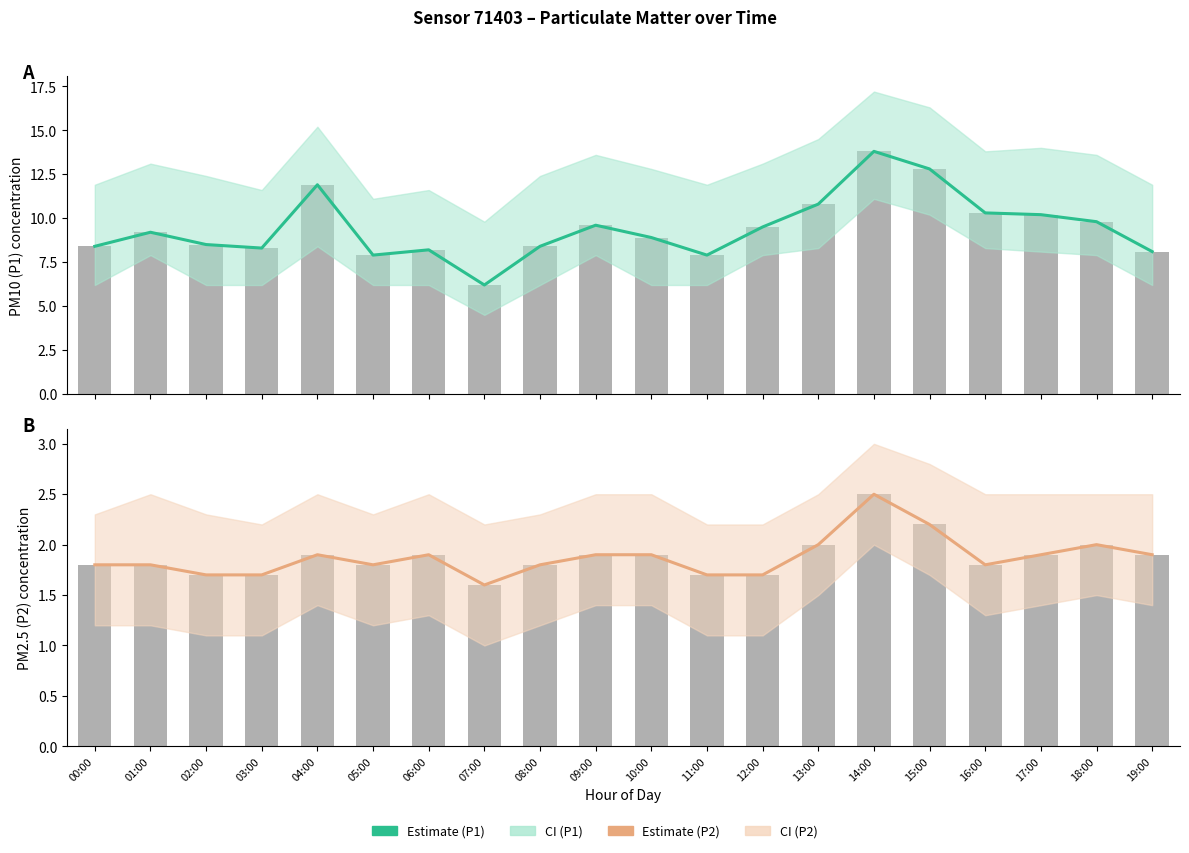

Reading left to right, extract all data points from this chart.

Estimate (P1): 00:00=8.4	01:00=9.2	02:00=8.5	03:00=8.3	04:00=11.9	05:00=7.9	06:00=8.2	07:00=6.2	08:00=8.4	09:00=9.6	10:00=8.9	11:00=7.9	12:00=9.5	13:00=10.8	14:00=13.8	15:00=12.8	16:00=10.3	17:00=10.2	18:00=9.8	19:00=8.1
Estimate (P2): 00:00=1.8	01:00=1.8	02:00=1.7	03:00=1.7	04:00=1.9	05:00=1.8	06:00=1.9	07:00=1.6	08:00=1.8	09:00=1.9	10:00=1.9	11:00=1.7	12:00=1.7	13:00=2.0	14:00=2.5	15:00=2.2	16:00=1.8	17:00=1.9	18:00=2.0	19:00=1.9